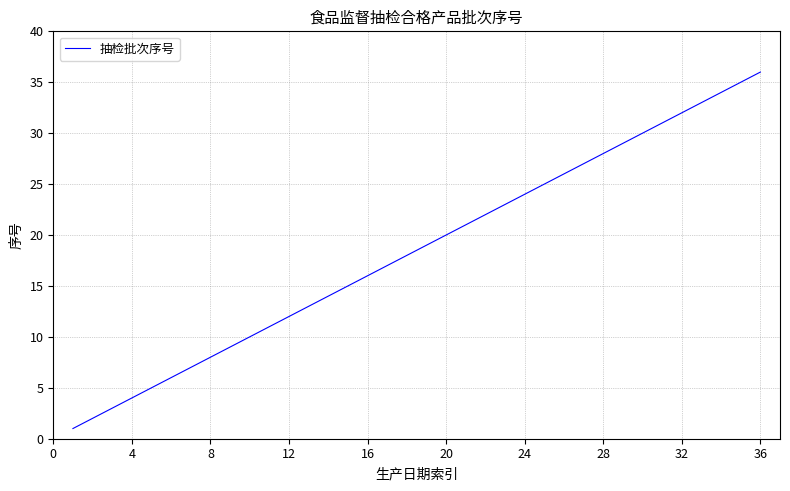

At which category does the chart reach its peak across all series?

36